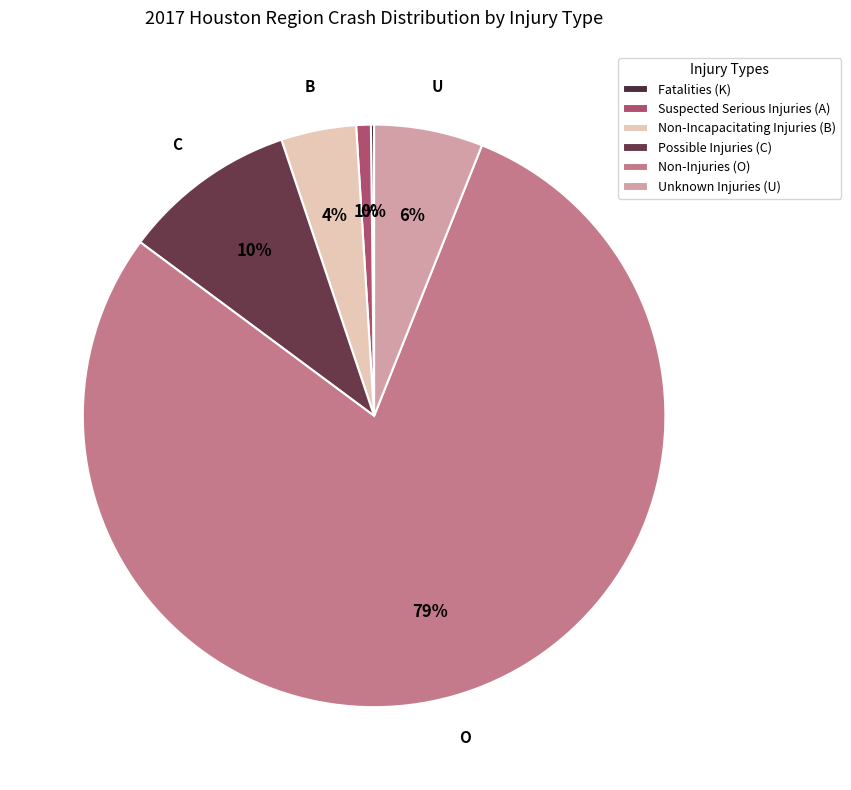

What is the smallest slice in the pie chart?

Fatalities (K)